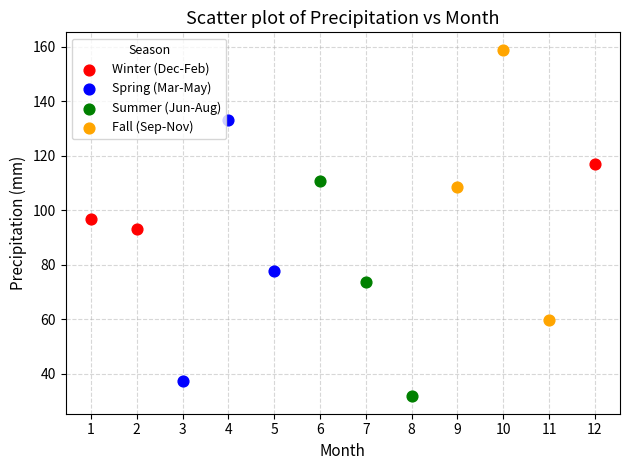

Which series has the widest spread of Y values?

Fall (Sep-Nov)